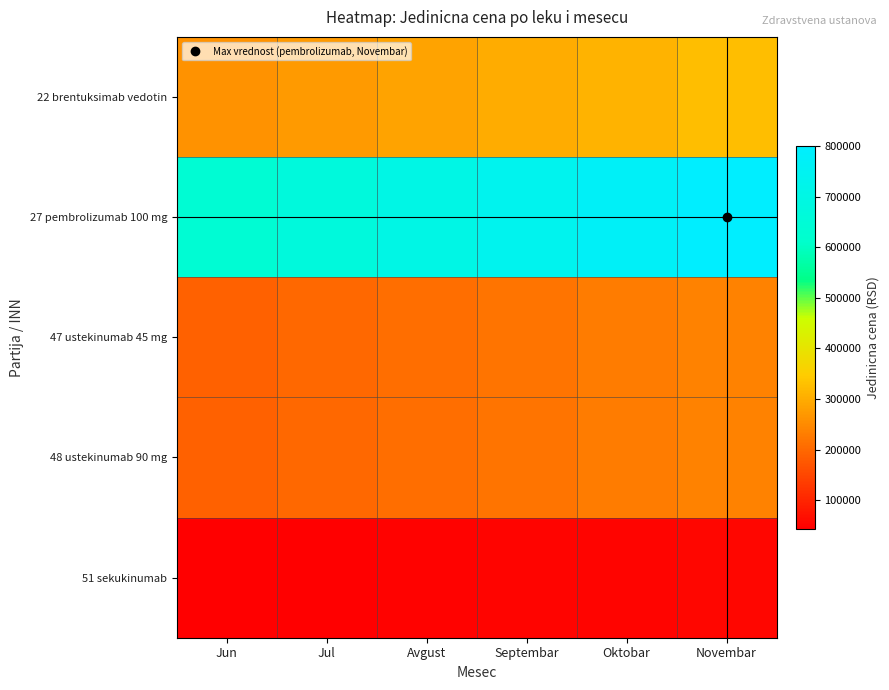

Reading left to right, list all the values displayed in this chart.

22 brentuksimab vedotin: Jun=260449.0	Jul=273471.4	Avgust=286493.9	Septembar=299516.3	Oktobar=312538.8	Novembar=325561.2
27 pembrolizumab 100 mg: Jun=640526.6	Jul=672552.9	Avgust=704579.2	Septembar=736605.5	Oktobar=768631.9	Novembar=800658.2
47 ustekinumab 45 mg: Jun=189320.6	Jul=198786.6	Avgust=208252.6	Septembar=217718.6	Oktobar=227184.7	Novembar=236650.7
48 ustekinumab 90 mg: Jun=189360.3	Jul=198828.3	Avgust=208296.3	Septembar=217764.3	Oktobar=227232.3	Novembar=236700.3
51 sekukinumab: Jun=43385.2	Jul=45554.5	Avgust=47723.7	Septembar=49893.0	Oktobar=52062.2	Novembar=54231.5